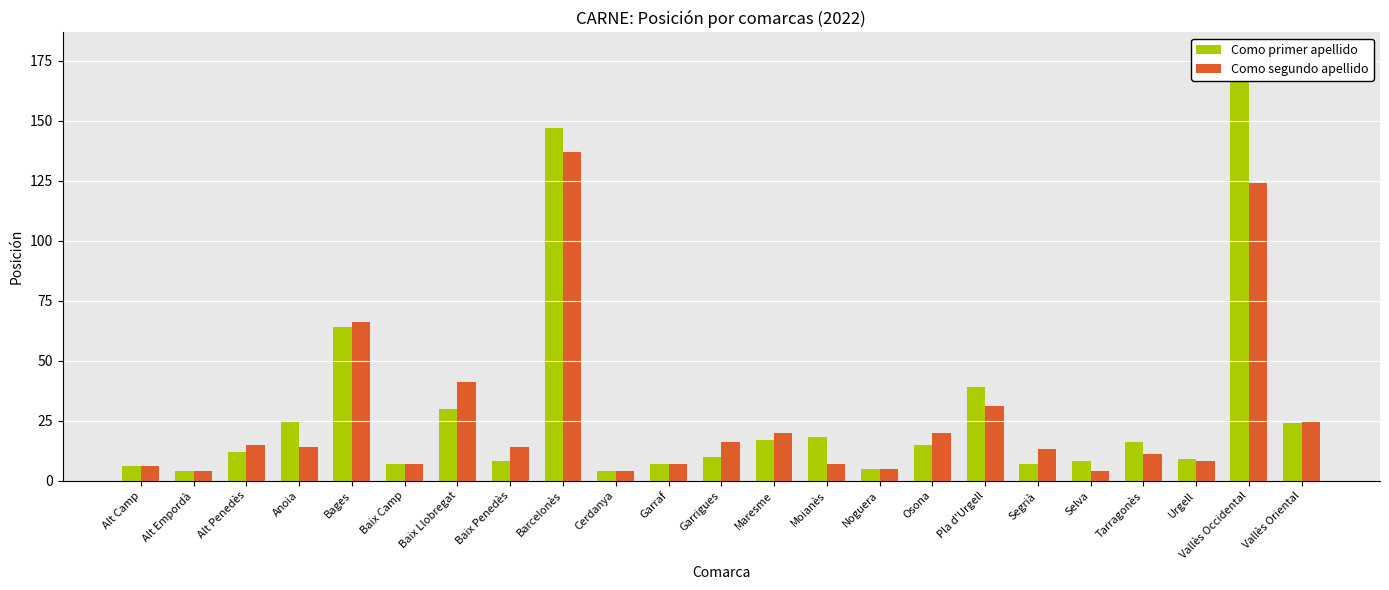

How many values in the Como segundo apellido series exceed 14?

10